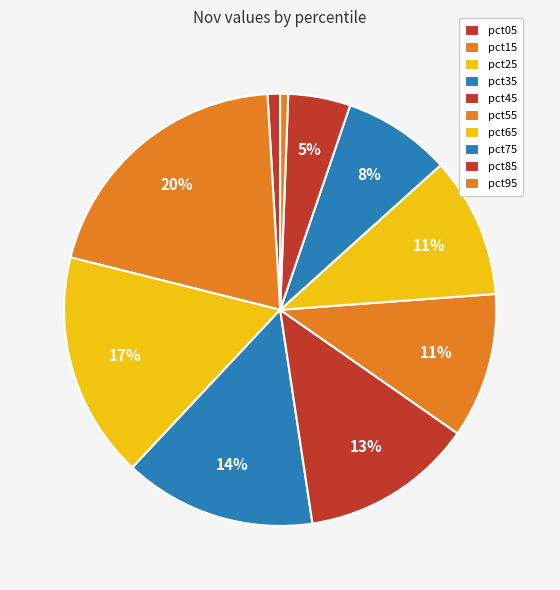

To the nearest percent, what is the combined percentage of pct55 and pct75?

19%